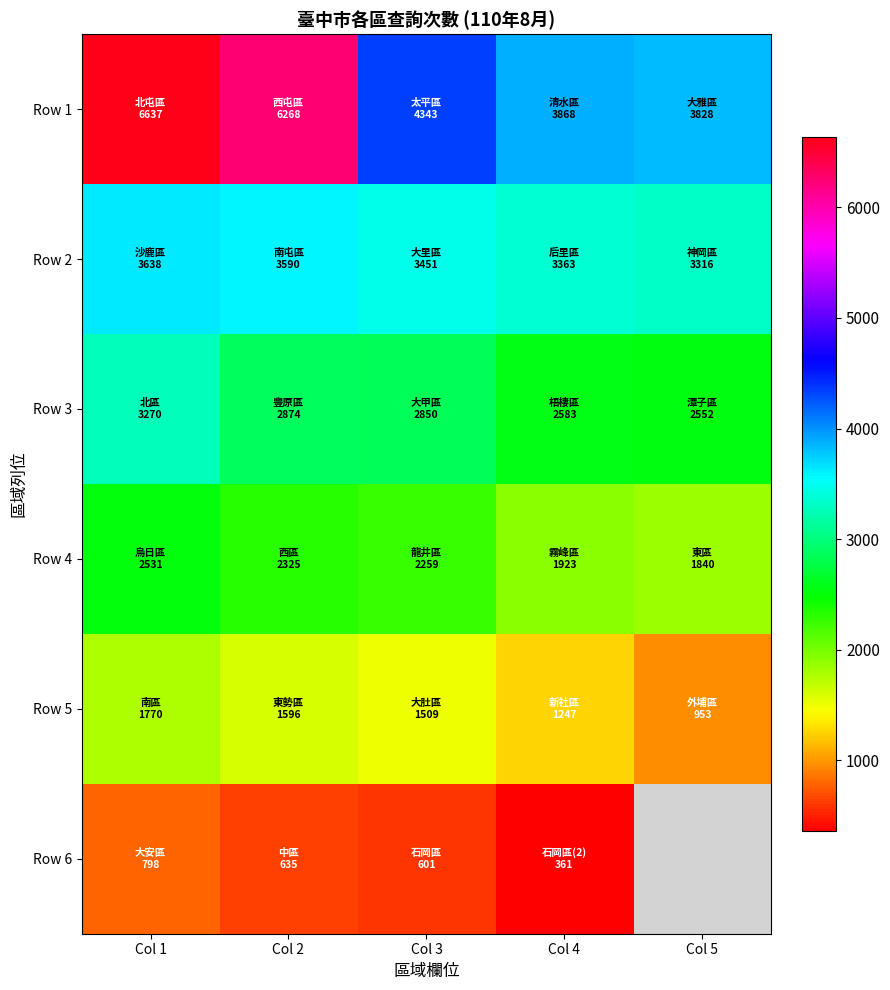

Between Col 3 and Col 4, which series saw the biggest shift?

Row 1